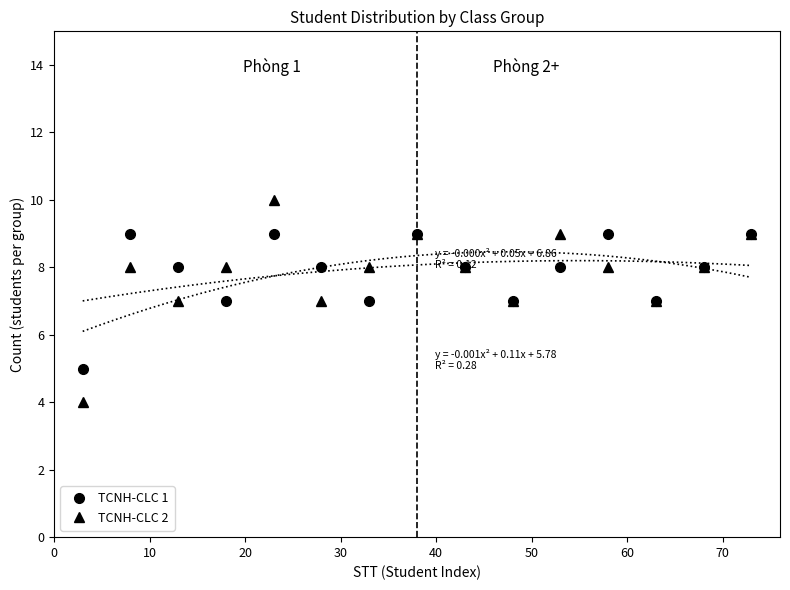

What is the minimum value for TCNH-CLC 2?

4